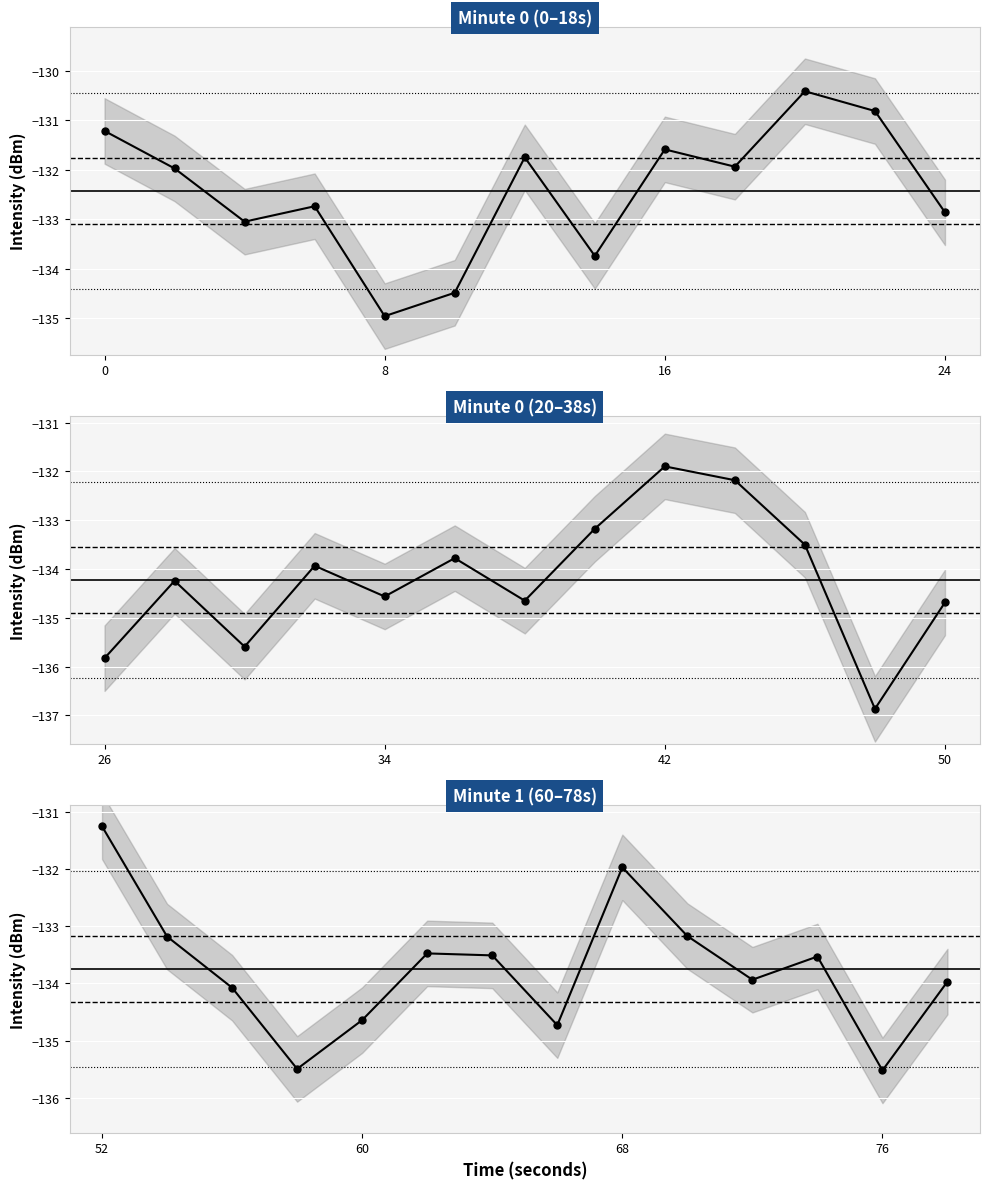

True or false: the data shows -219.7 at 60.

False